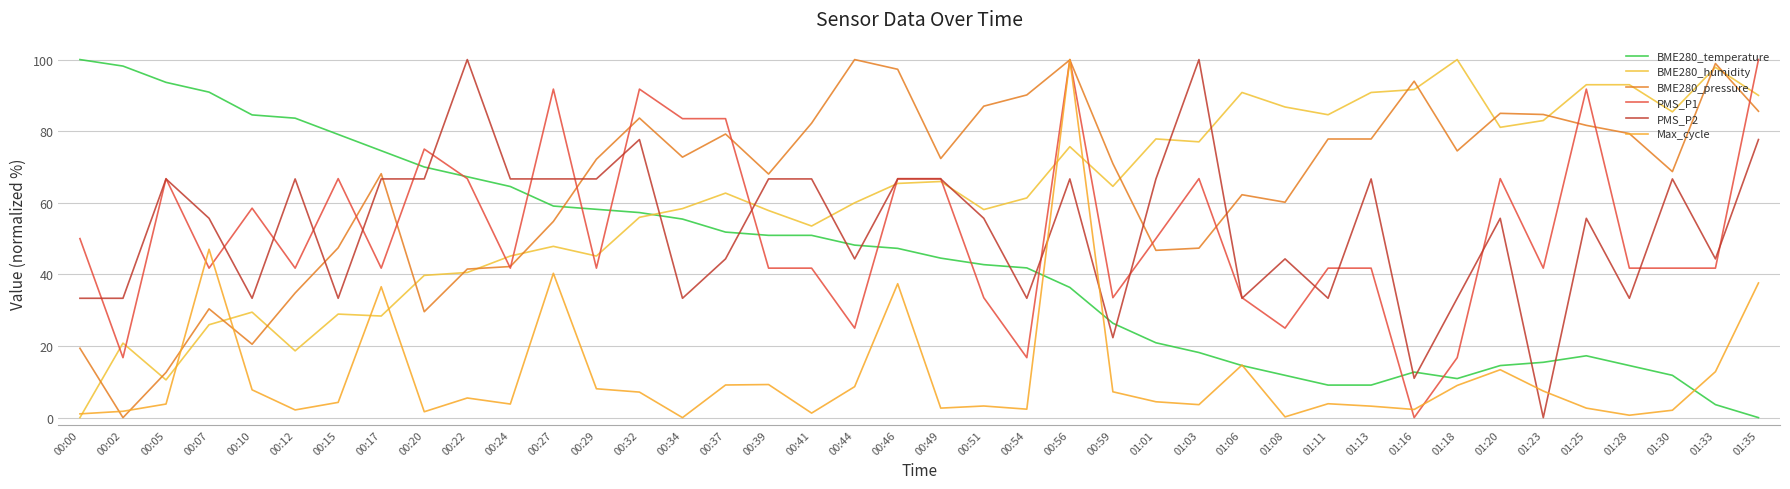

Where is the first local maximum for PMS_P2?

00:05